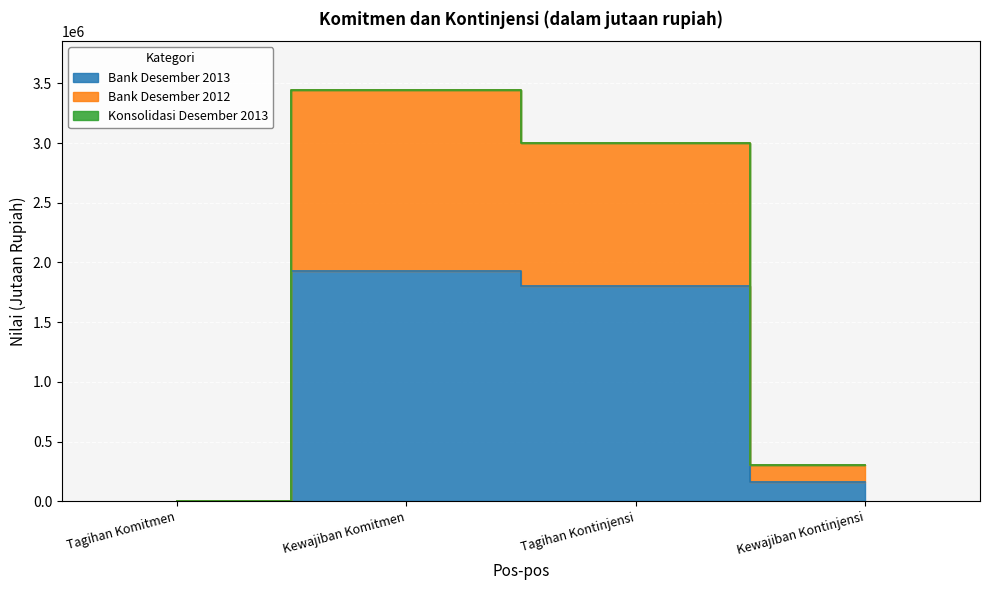

True or false: Bank Desember 2012 has a value of 443864 at Kewajiban Kontinjensi.

False